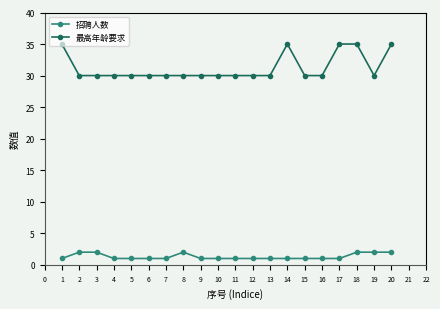

Is this an area chart (filled region under the line)?

No